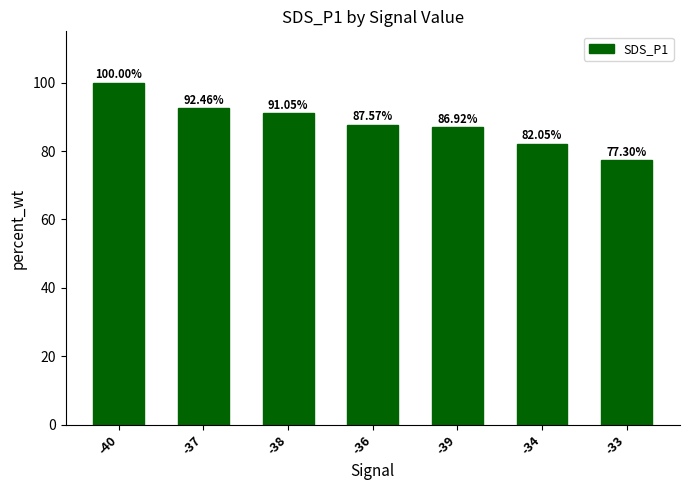

What position from the right is -34?

2